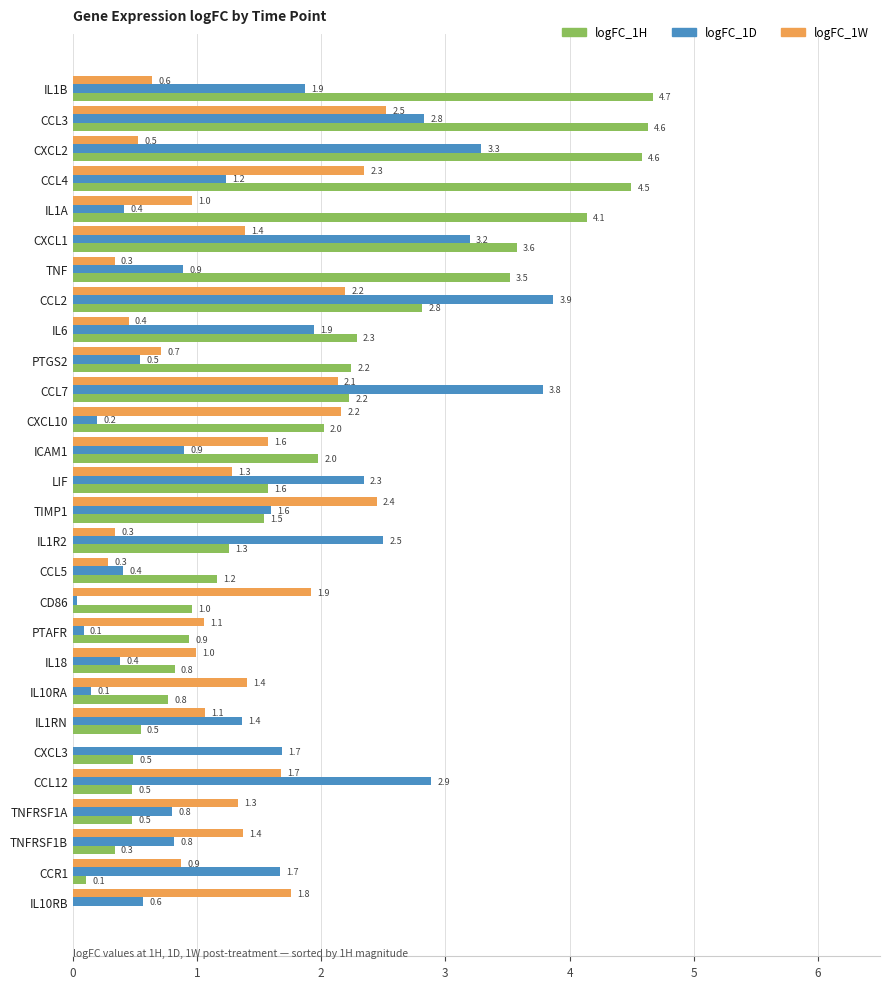

At which category is the sum across all series the highest?

CCL3